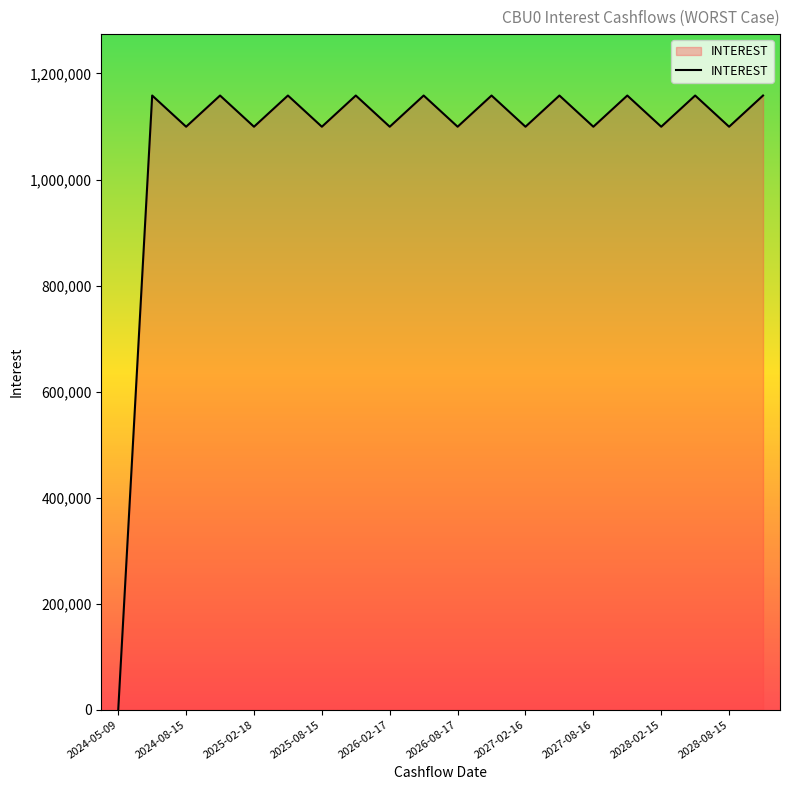

What is the maximum value shown in the chart?

1158390.5